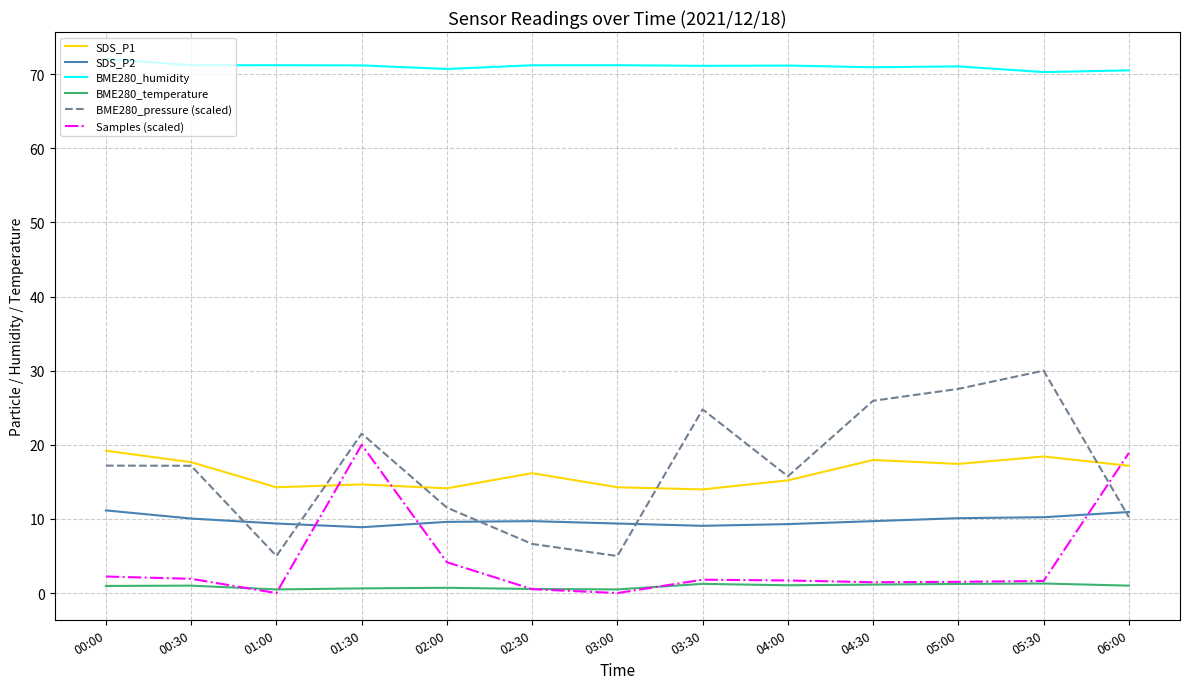

Which series has the widest spread of values?

BME280_pressure (scaled)